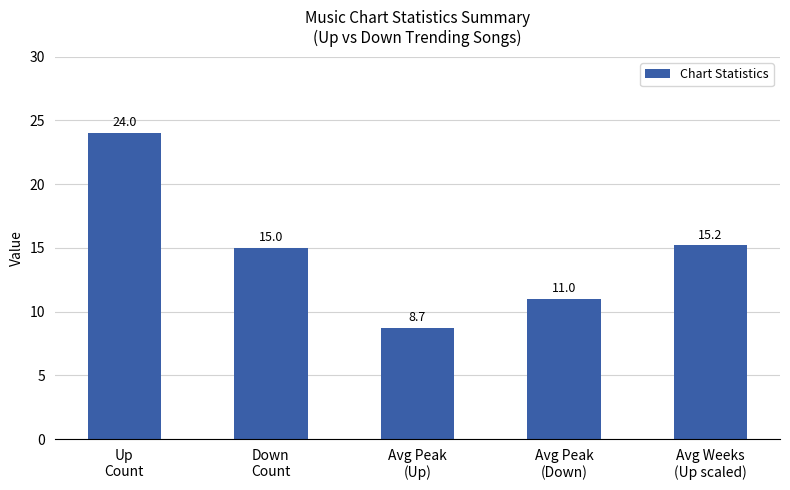

Which category has the highest value across all series?

Up
Count